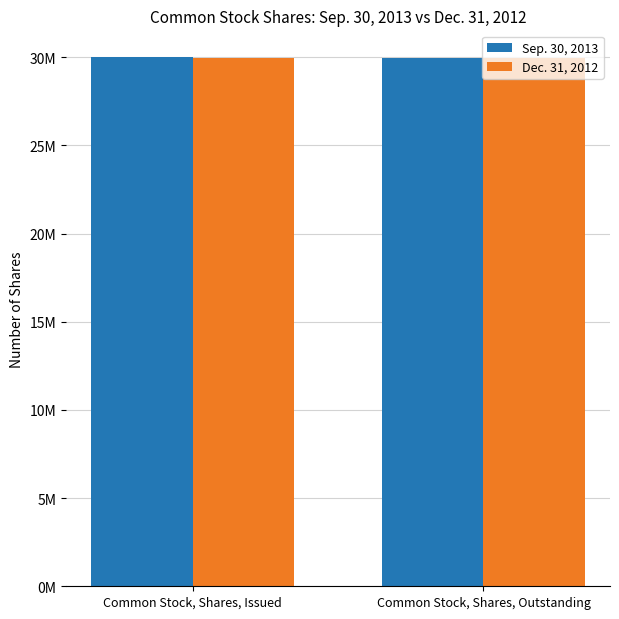

What value does the Sep. 30, 2013 series have at Common Stock, Shares, Outstanding?

29974662